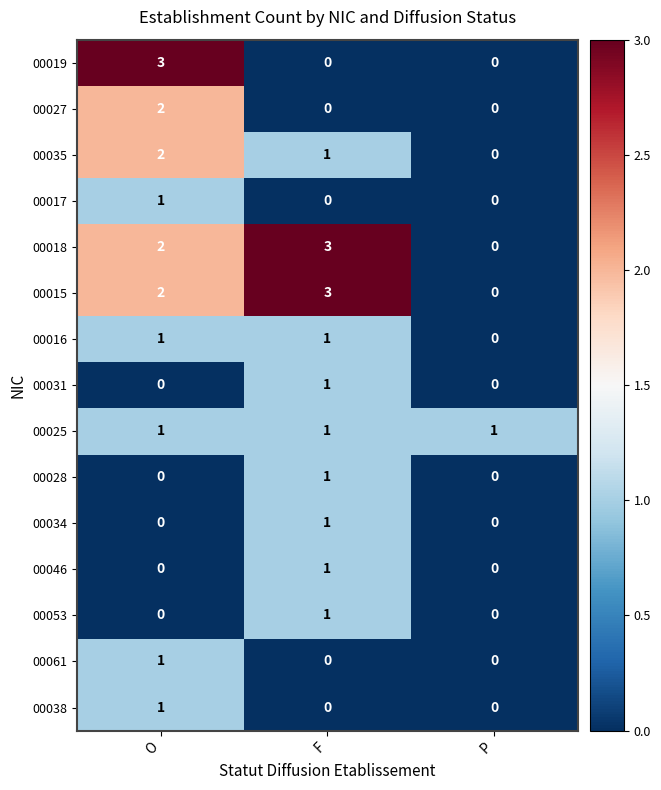

At which category is the sum across all series the highest?

O